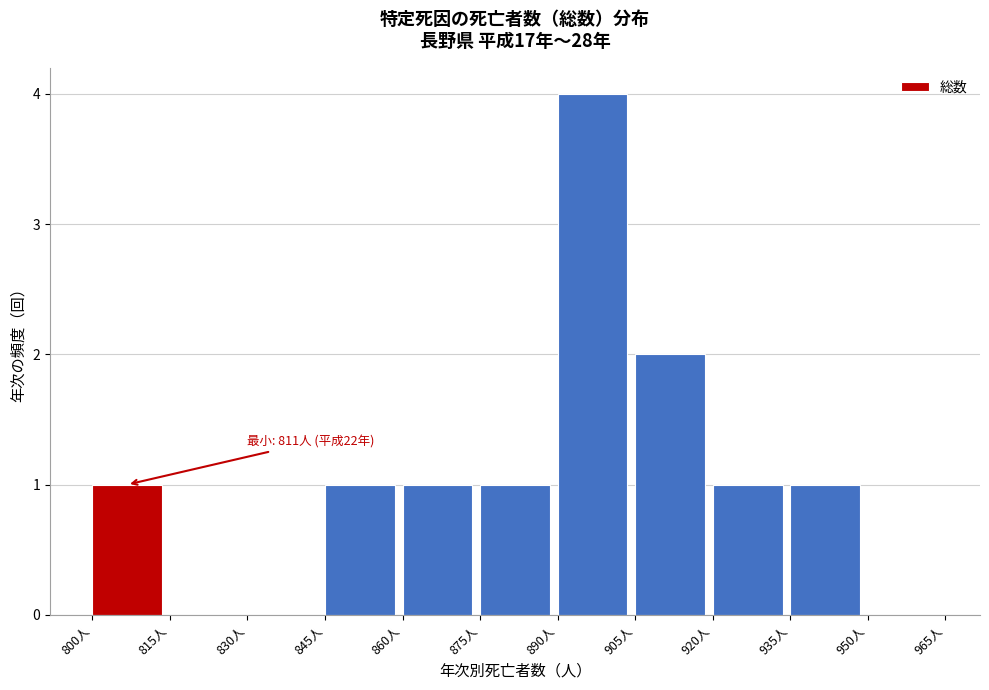

Which range on the x-axis has the tallest bar?

890 to 905